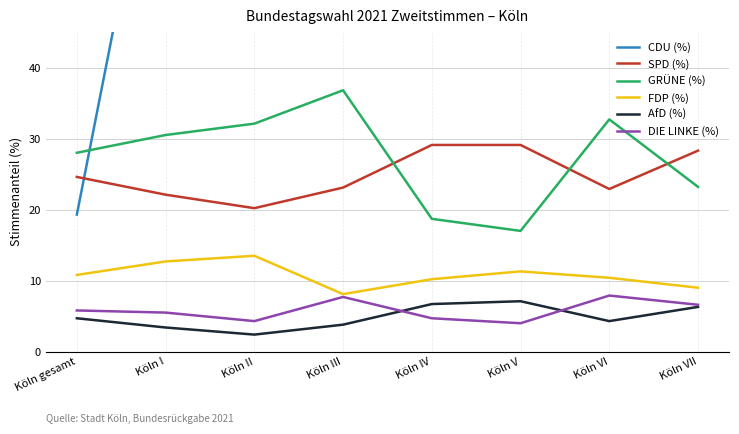

Reading left to right, extract all data points from this chart.

CDU (%): Köln gesamt=19.3	Köln I=82.7	Köln II=86.6	Köln III=79.0	Köln IV=72.6	Köln V=74.5	Köln VI=75.0	Köln VII=72.5
SPD (%): Köln gesamt=24.6	Köln I=22.1	Köln II=20.2	Köln III=23.1	Köln IV=29.1	Köln V=29.1	Köln VI=22.9	Köln VII=28.3
GRÜNE (%): Köln gesamt=28.0	Köln I=30.5	Köln II=32.1	Köln III=36.8	Köln IV=18.7	Köln V=17.0	Köln VI=32.7	Köln VII=23.2
FDP (%): Köln gesamt=10.8	Köln I=12.7	Köln II=13.5	Köln III=8.1	Köln IV=10.2	Köln V=11.3	Köln VI=10.4	Köln VII=9.0
AfD (%): Köln gesamt=4.7	Köln I=3.4	Köln II=2.4	Köln III=3.8	Köln IV=6.7	Köln V=7.1	Köln VI=4.3	Köln VII=6.3
DIE LINKE (%): Köln gesamt=5.8	Köln I=5.5	Köln II=4.3	Köln III=7.7	Köln IV=4.7	Köln V=4.0	Köln VI=7.9	Köln VII=6.6